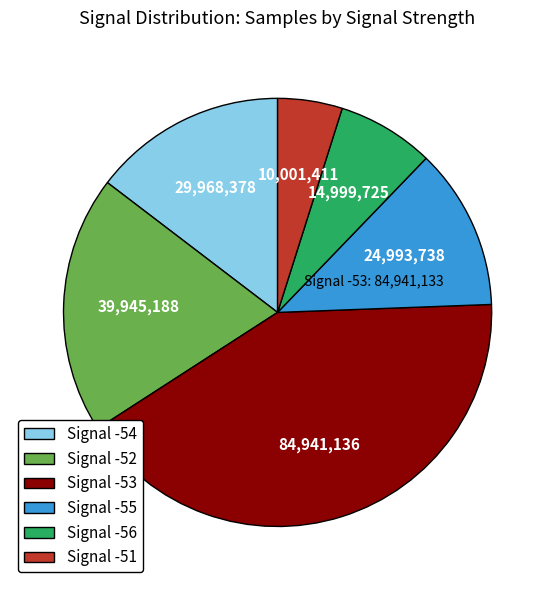

Is it true that Signal -53 is 41% of the pie?

True